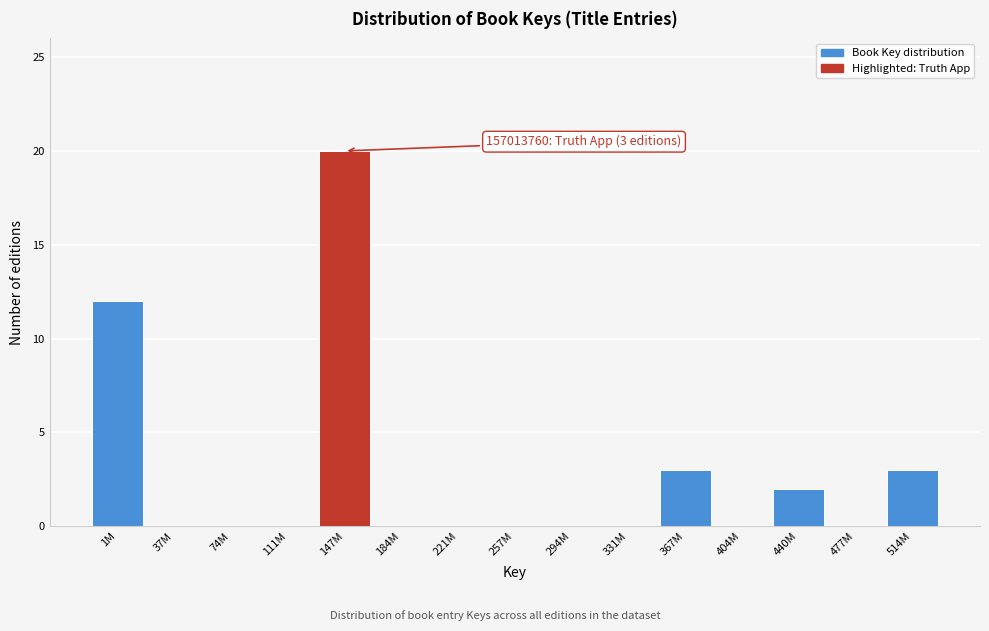

Reading left to right, what are all the values shown in this chart?

1M=12	37M=0	74M=0	111M=0	147M=20	184M=0	221M=0	257M=0	294M=0	331M=0	367M=3	404M=0	440M=2	477M=0	514M=3